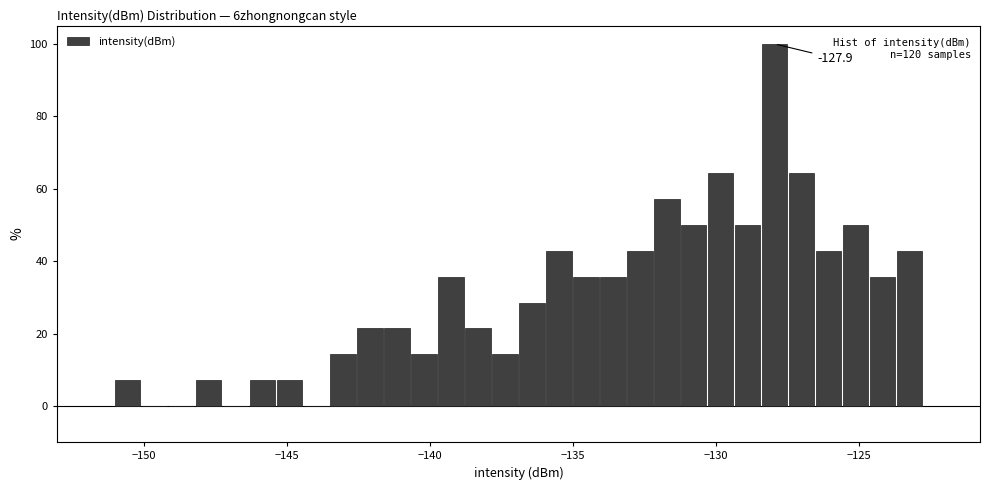

Around what value on the x-axis is the tallest bar? Give the approximate position of its centre, as read against the axis.

-128.0